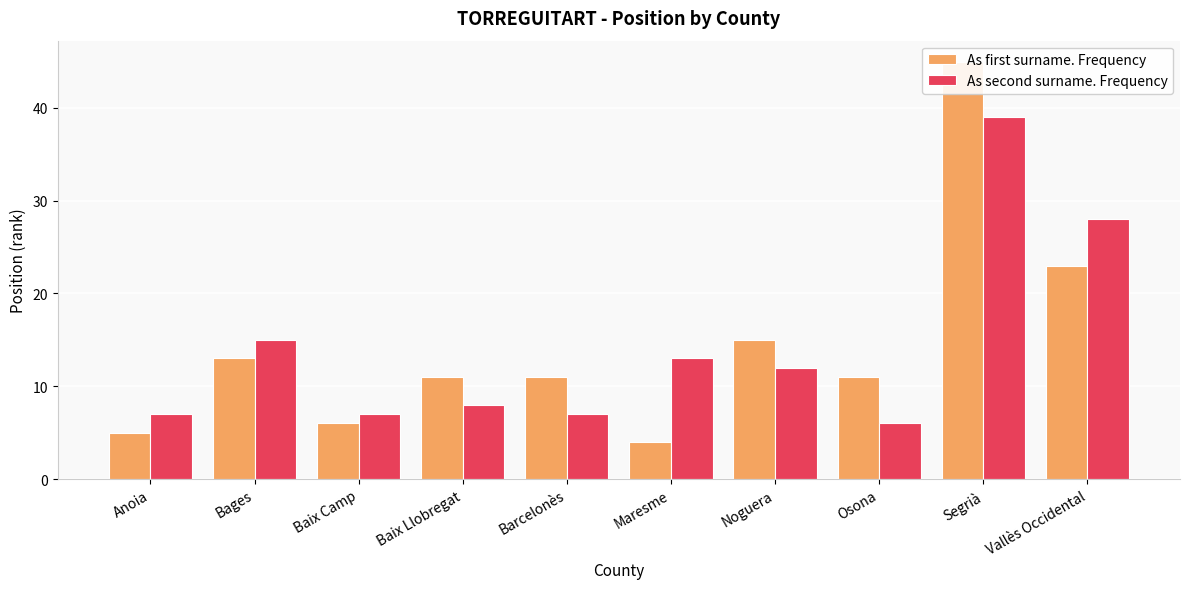

How many data points in As second surname. Frequency are less than 12?

5